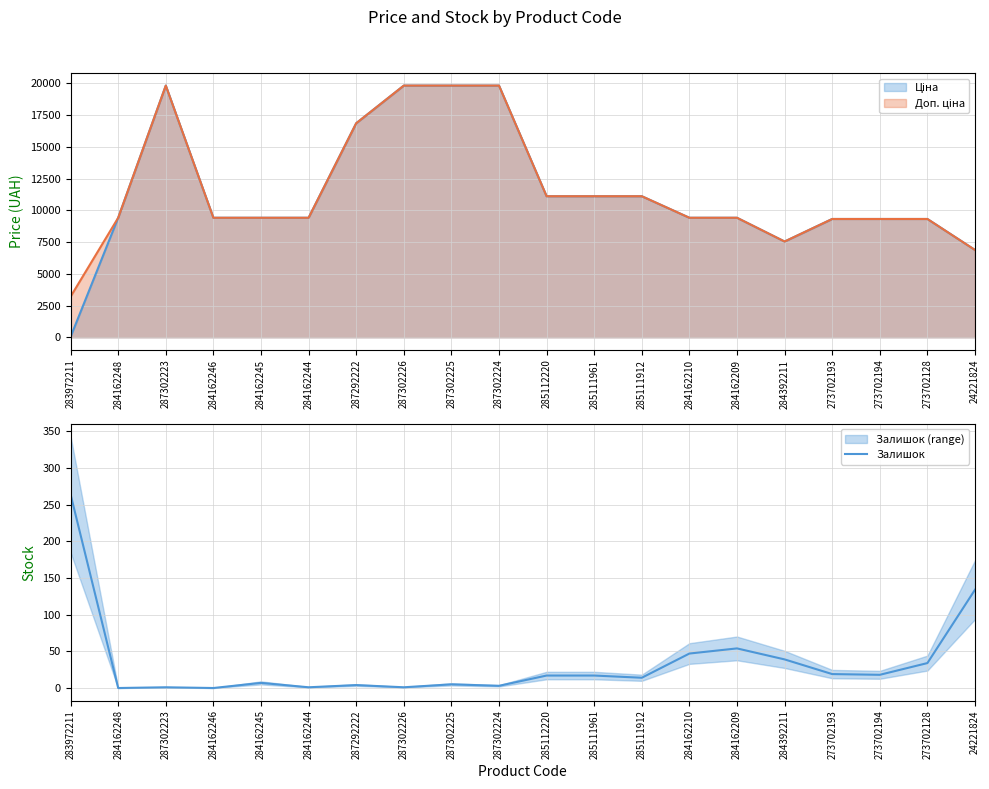

Count the number of values greater than 17.

8